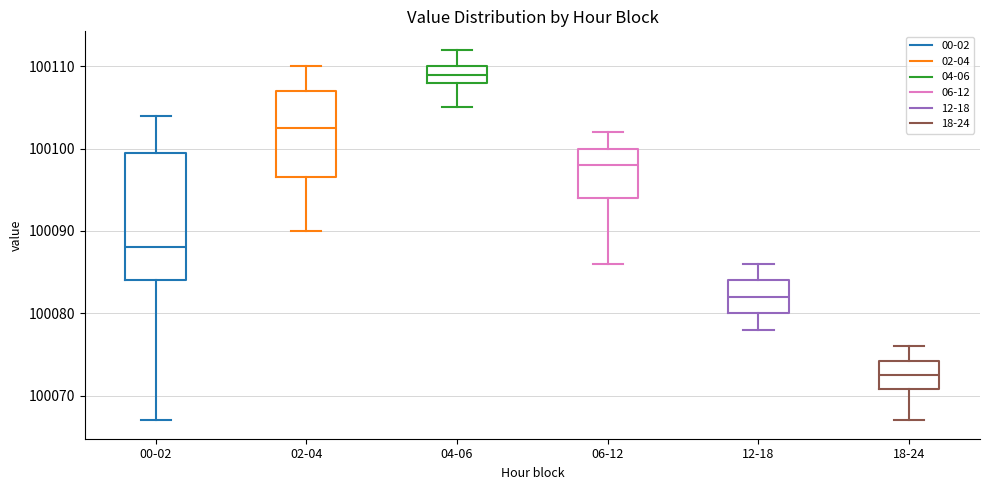

Where does the upper whisker of the box for 12-18 end on the y-axis? The values are not printed on the chart, so give them approximately, as read against the axis.

100086